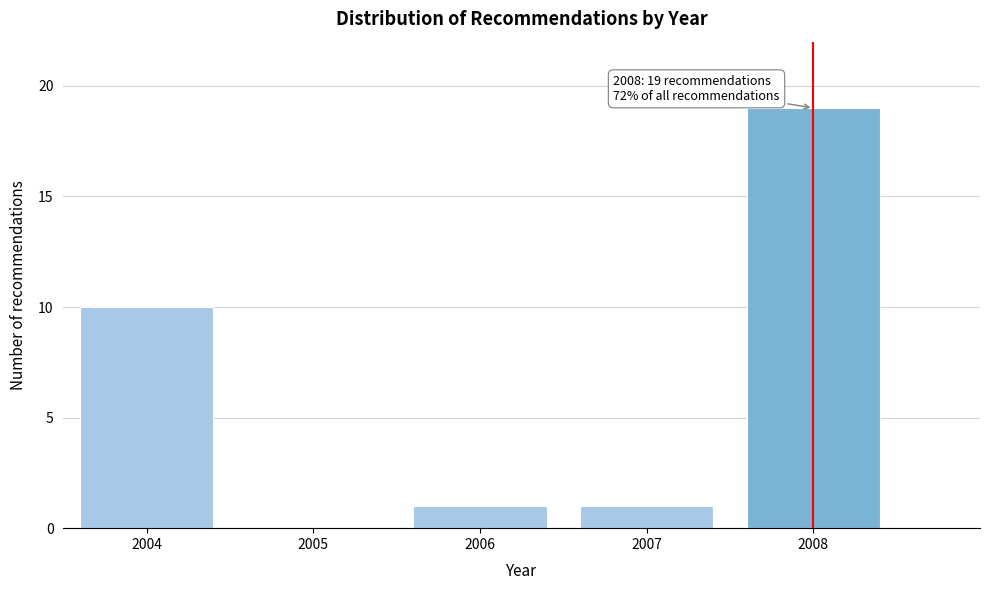

Reading right to left, transcribe all the data shown in this chart.

2008=19	2007=1	2006=1	2005=0	2004=10